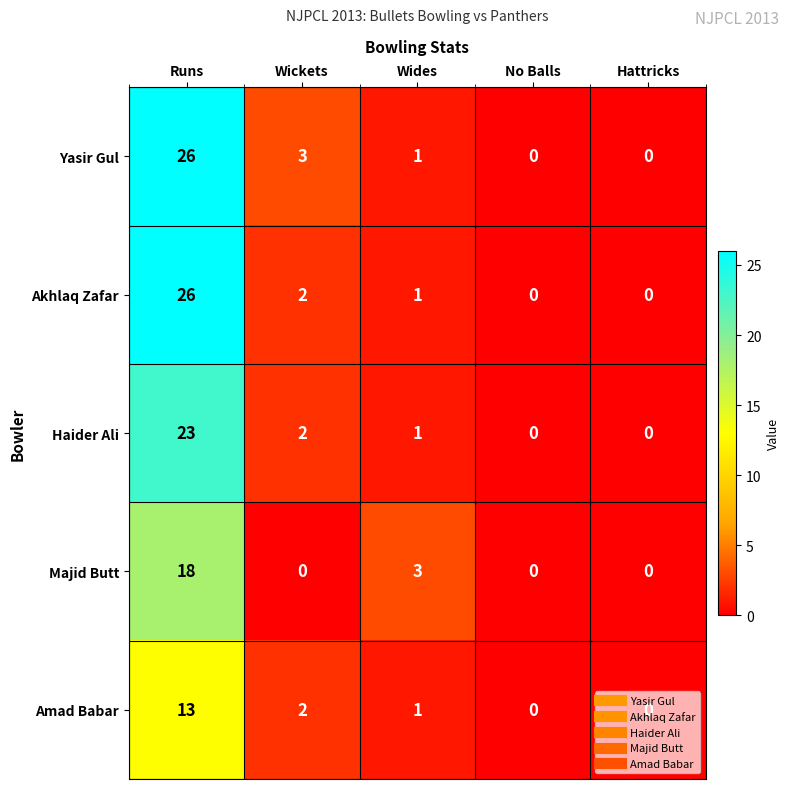

What is the difference between the highest and lowest values at Wickets?

3